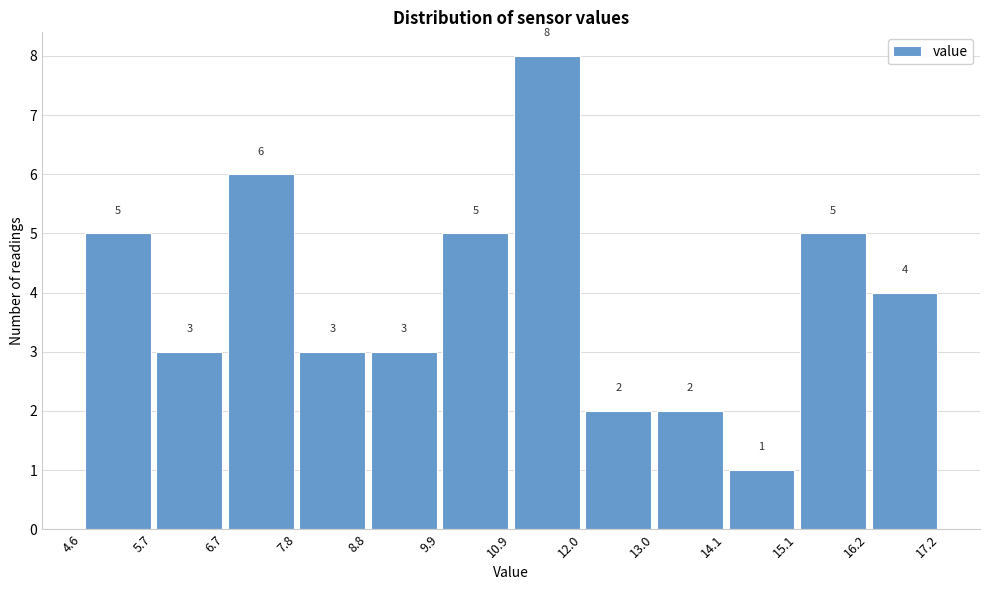

Reading left to right, transcribe this chart: for each bar, give the range it covers on the x-axis and its height.

4.6 to 5.7: 5
5.7 to 6.7: 3
6.7 to 7.8: 6
7.8 to 8.8: 3
8.8 to 9.9: 3
9.9 to 10.9: 5
10.9 to 12.0: 8
12.0 to 13.0: 2
13.0 to 14.1: 2
14.1 to 15.1: 1
15.1 to 16.2: 5
16.2 to 17.2: 4